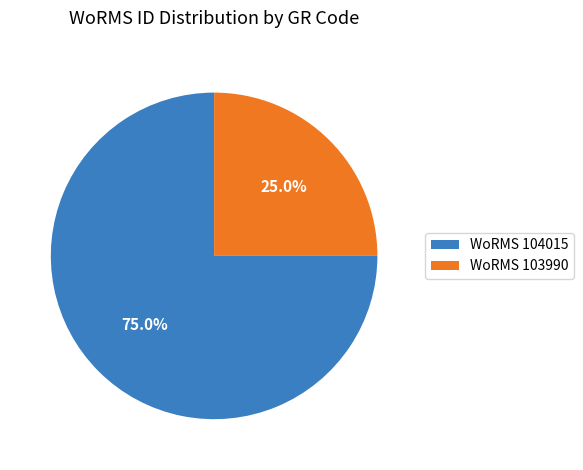

How much of the chart is everything except WoRMS 104015?

25.0%